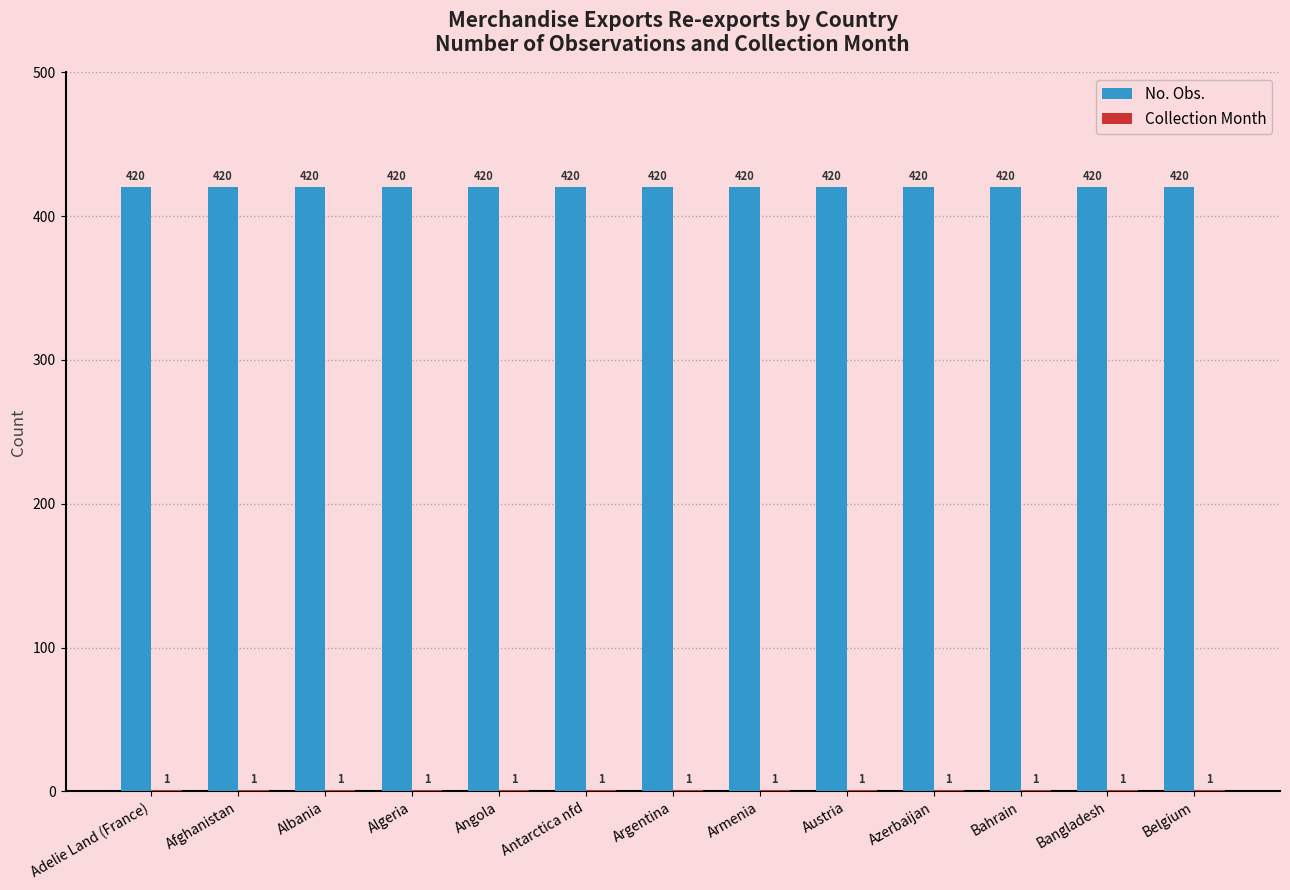

What is the greatest value displayed?

420